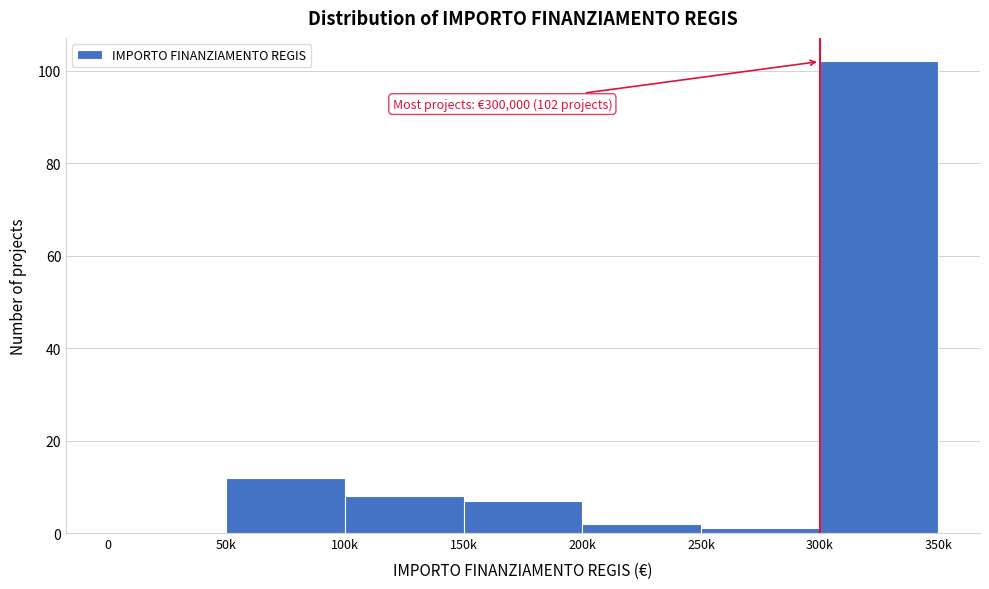

Reading left to right, what are all the values shown in this chart?

0=0	50k=12	100k=8	150k=7	200k=2	250k=1	300k=102